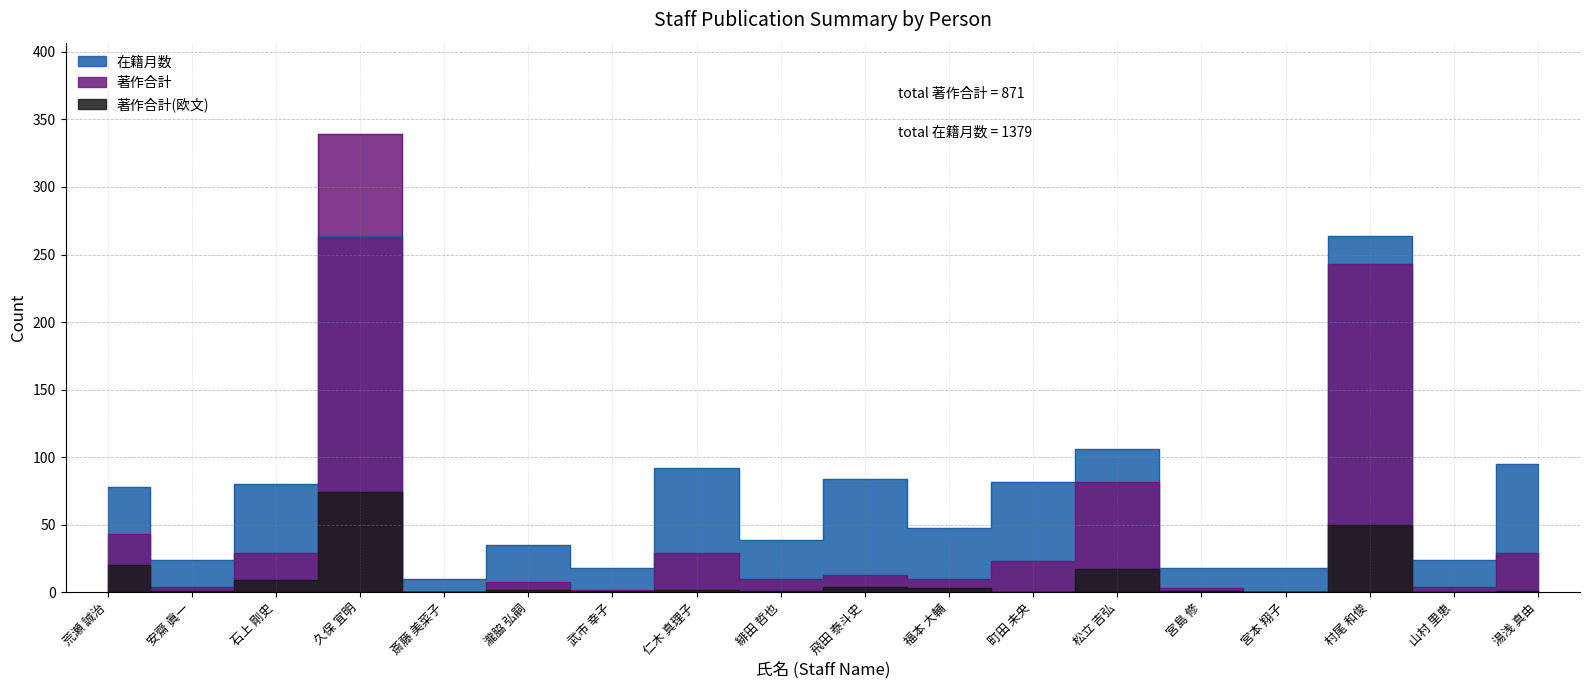

What is the difference between the second highest and second lowest values in the 著作合計 series?

243